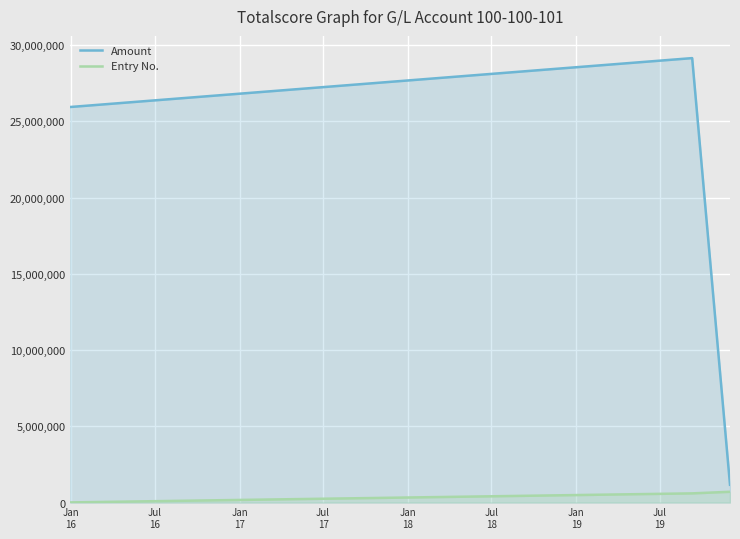

What are all the series names shown in the legend?

Amount, Entry No.